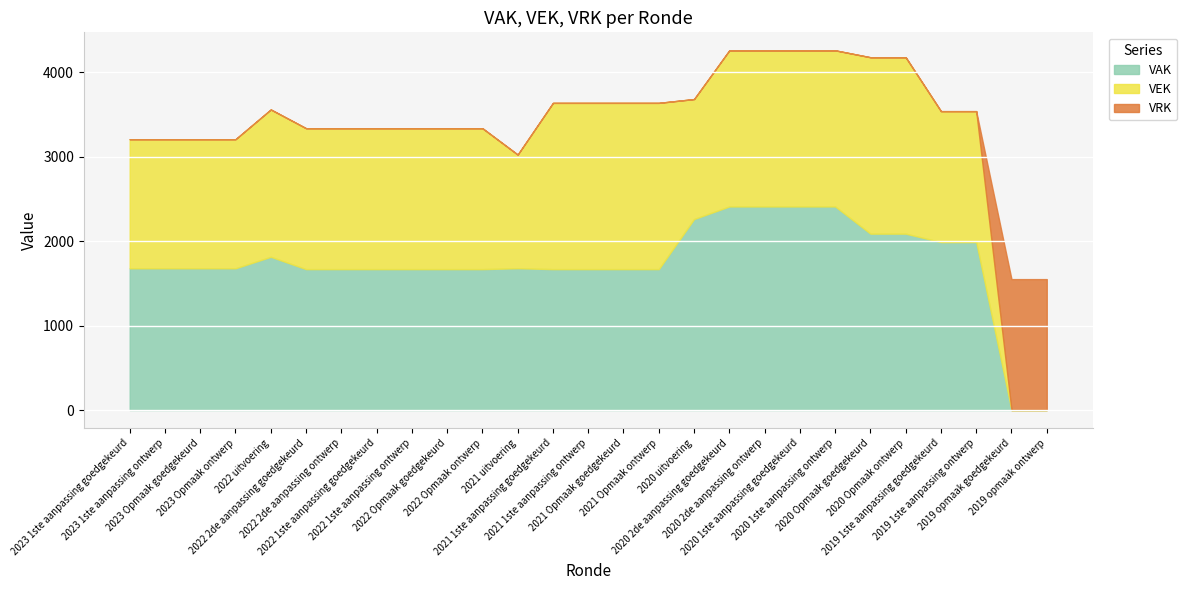

Between 2021 Opmaak goedgekeurd and 2020 uitvoering, which is larger?

2020 uitvoering